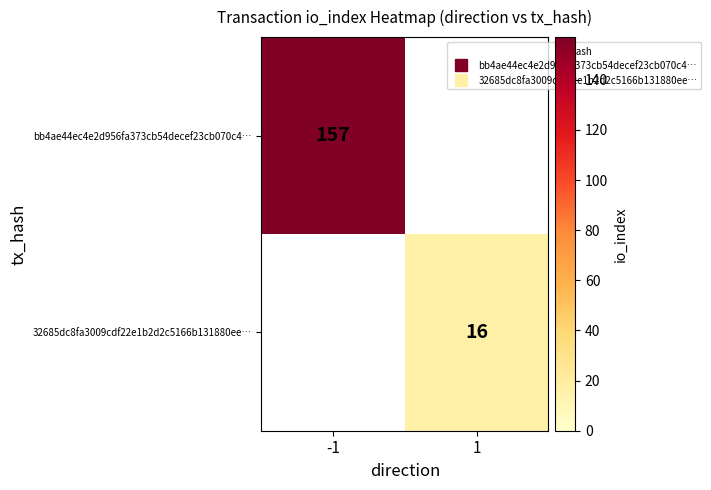

The value of bb4ae44ec4e2d956fa373cb54decef23cb070c4… at -1 is 157. True or false?

True